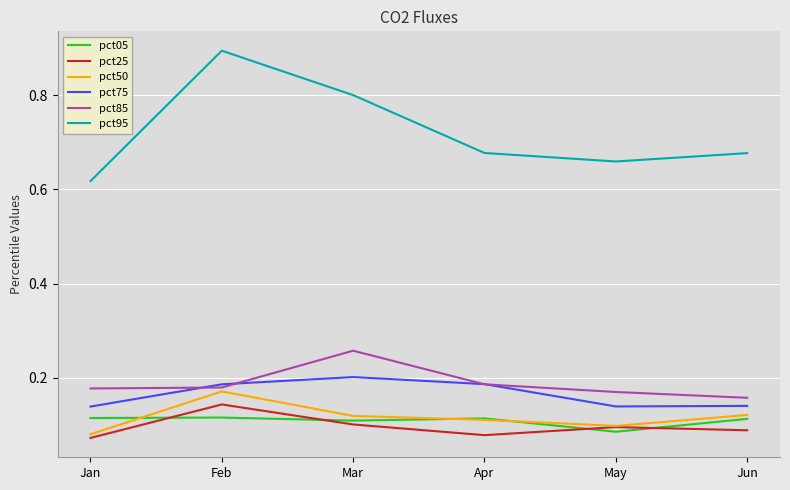

Count the number of data series in this chart.

6